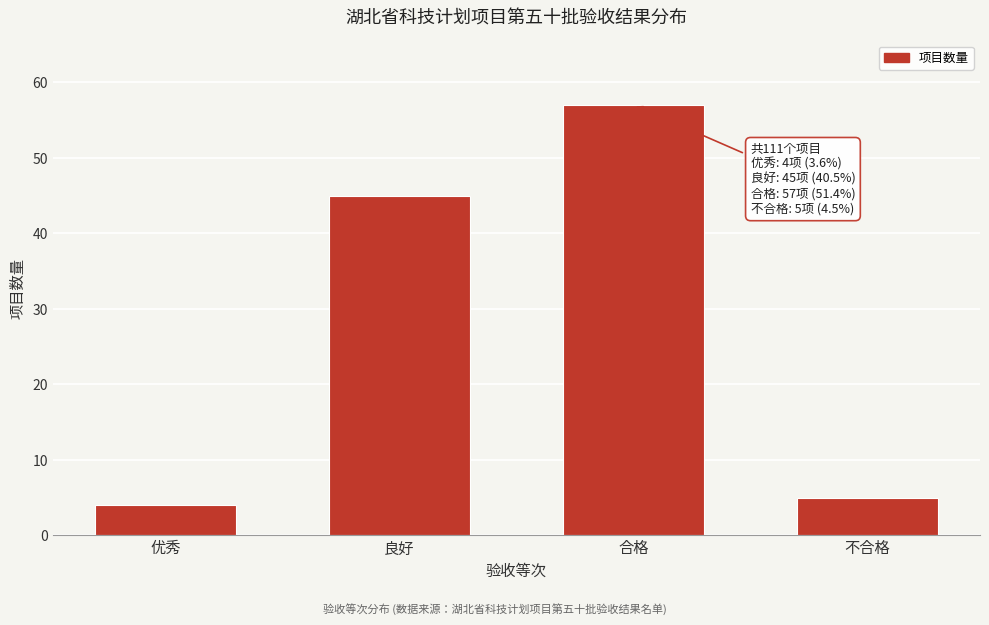

Reading left to right, what are all the values shown in this chart?

4	45	57	5